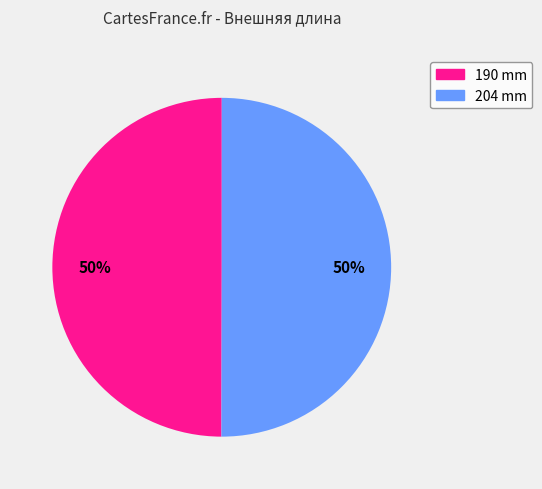

What is the ratio of the value at 204 mm to the value at 190 mm?

1.0